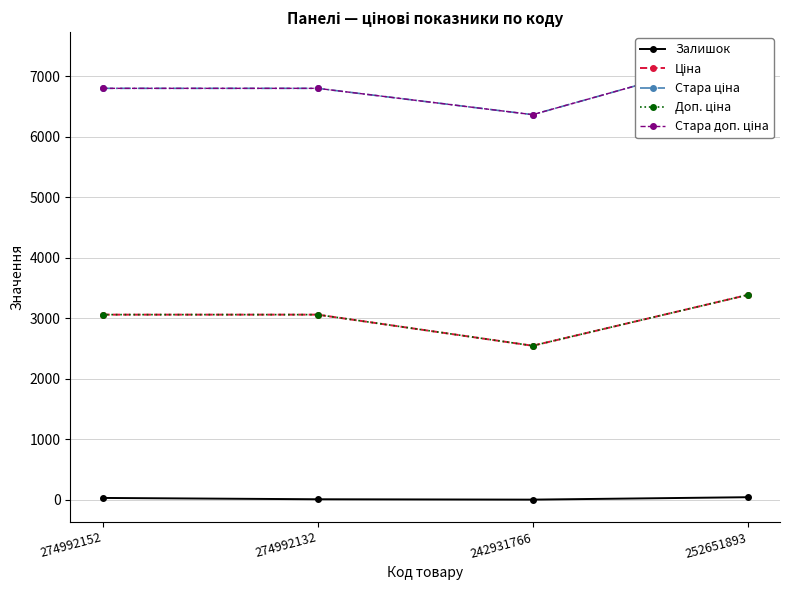

Between 274992152 and 252651893, which series saw the biggest shift?

Стара ціна